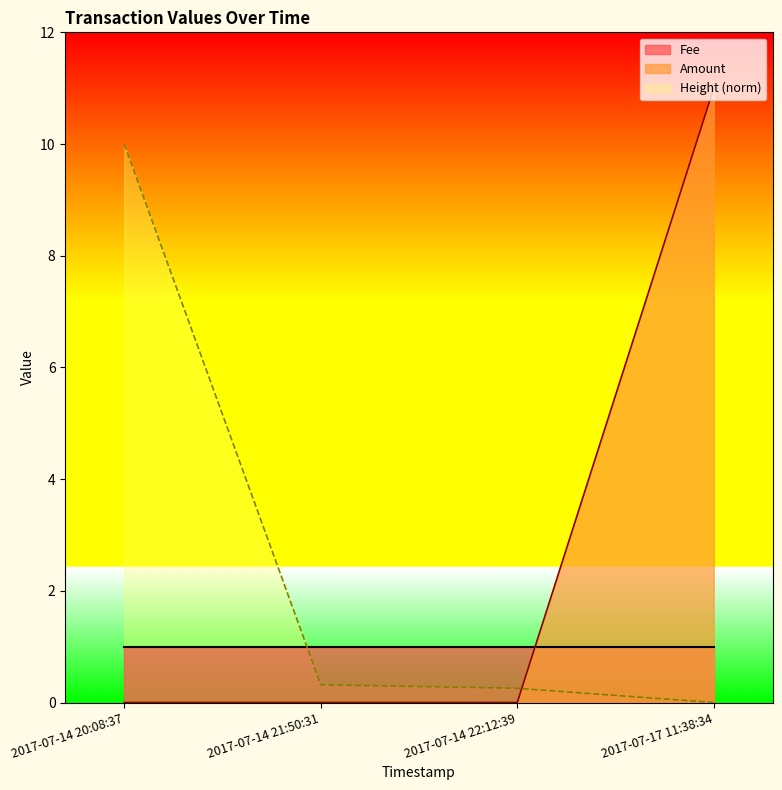

True or false: Amount has a value of 11.0 at 2017-07-17 11:38:34.

True